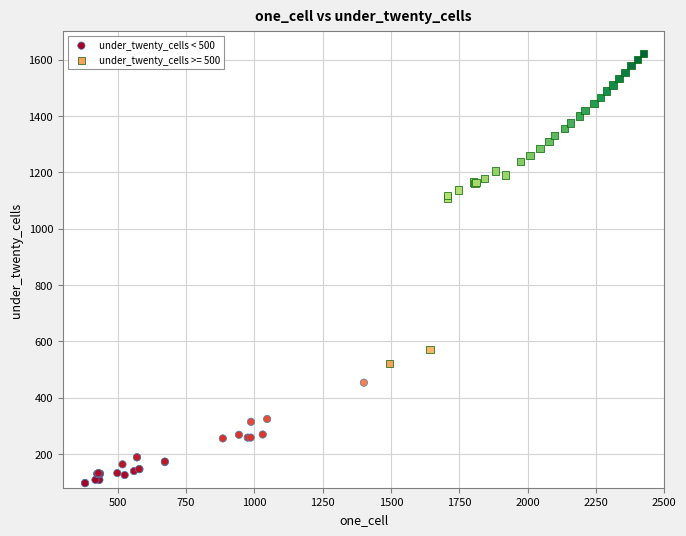

Which series has the widest spread of Y values?

under_twenty_cells >= 500